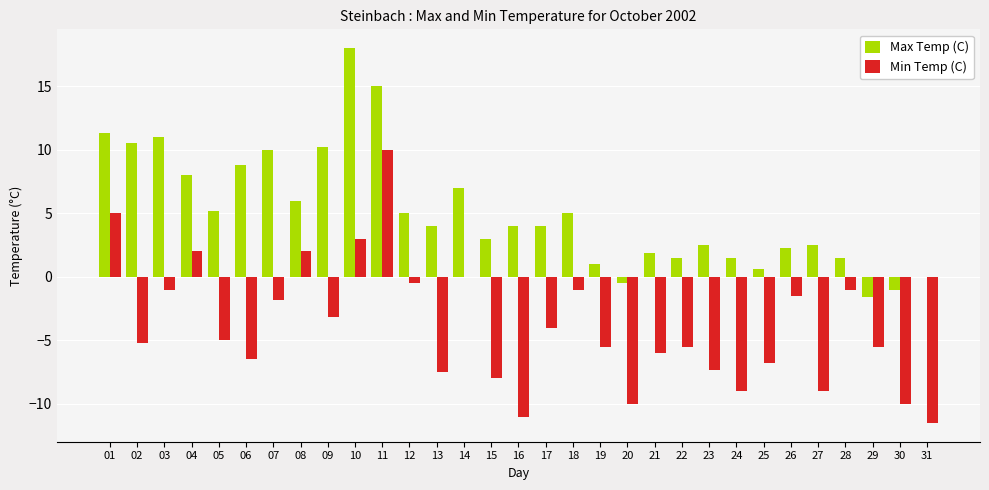

At which category is the sum across all series the highest?

11